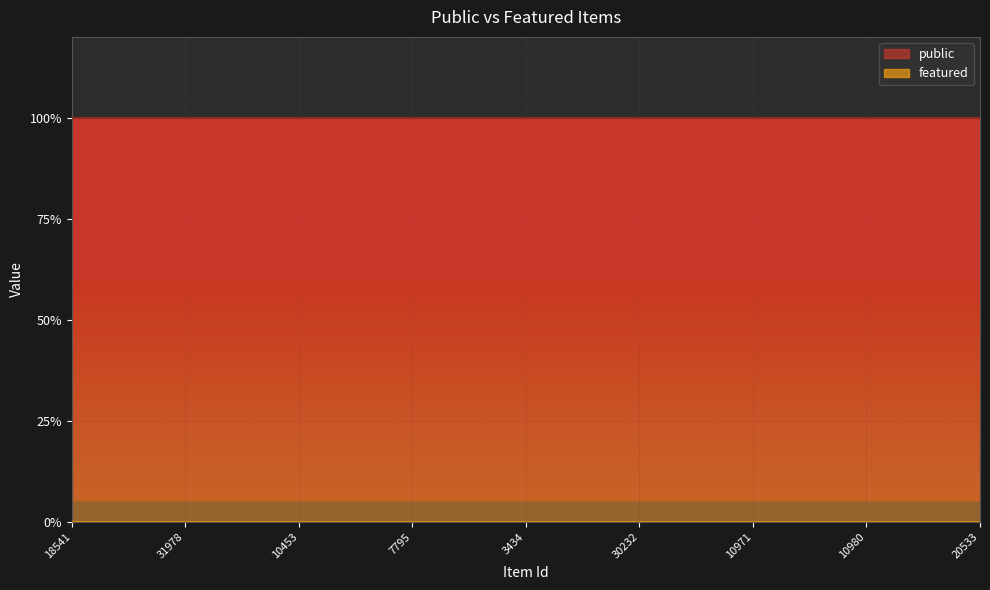

True or false: public and featured intersect in this chart.

False